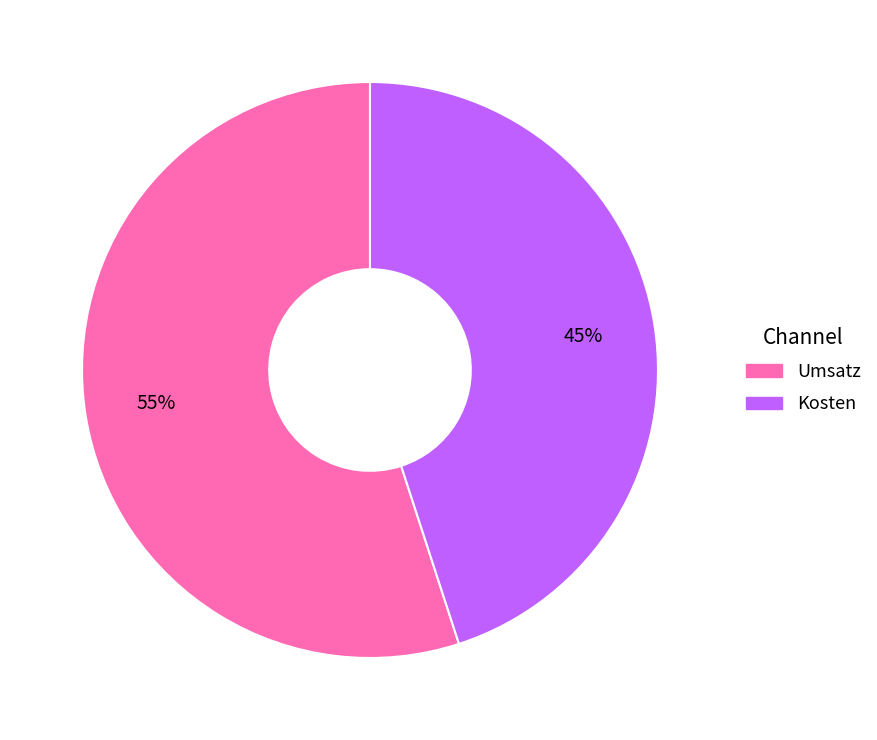

To the nearest percent, what portion does Kosten represent?

45%